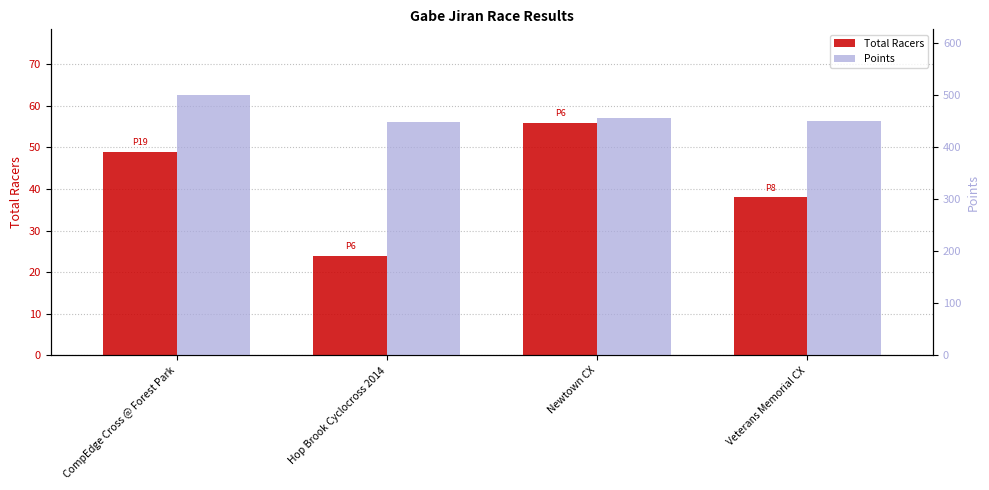

List the series in order of their peak value, lowest first.

Total Racers, Points